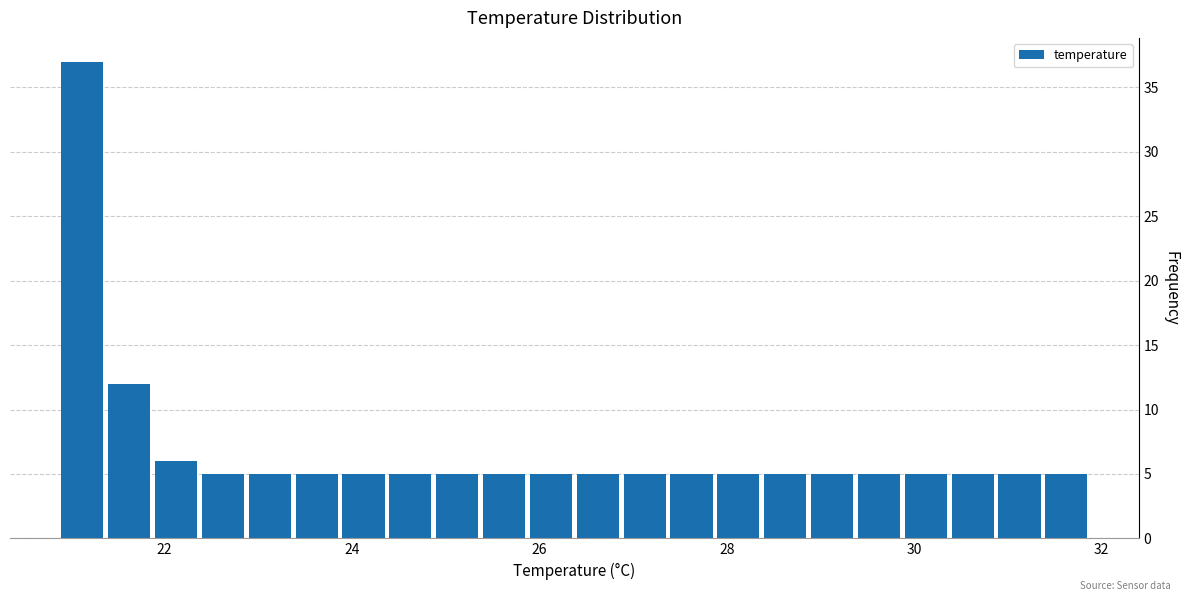

Around what value on the x-axis is the tallest bar? Give the approximate position of its centre, as read against the axis.

21.2